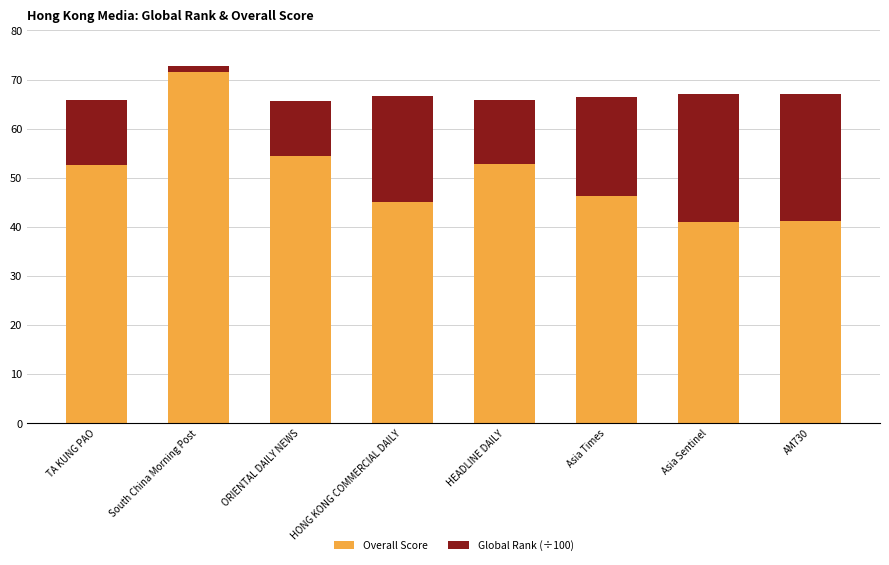

What is the difference between the maximum and minimum values in the Overall Score series?

30.5